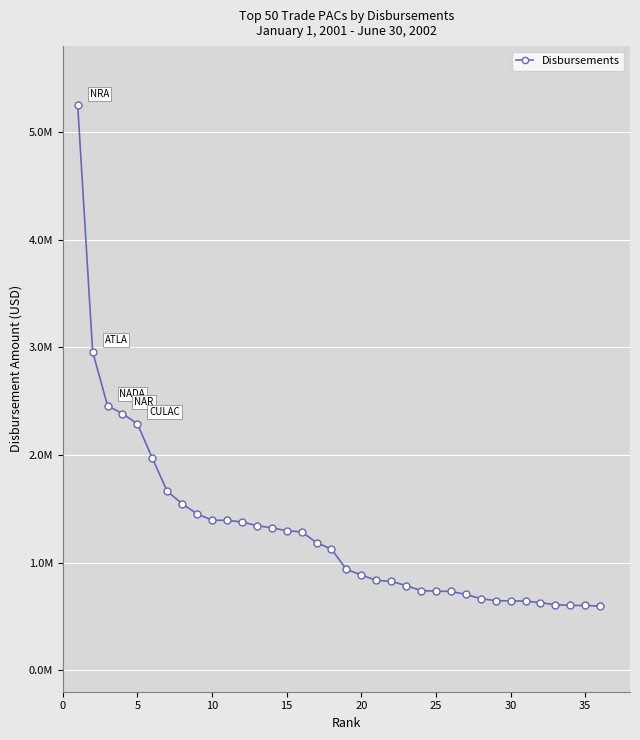

Is this an area chart (filled region under the line)?

No